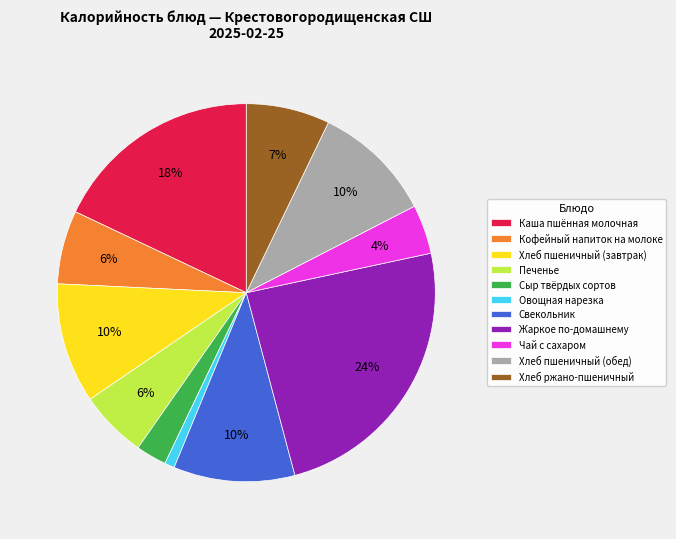

To the nearest percent, what is the difference between the largest and smallest slice percentages?

23%